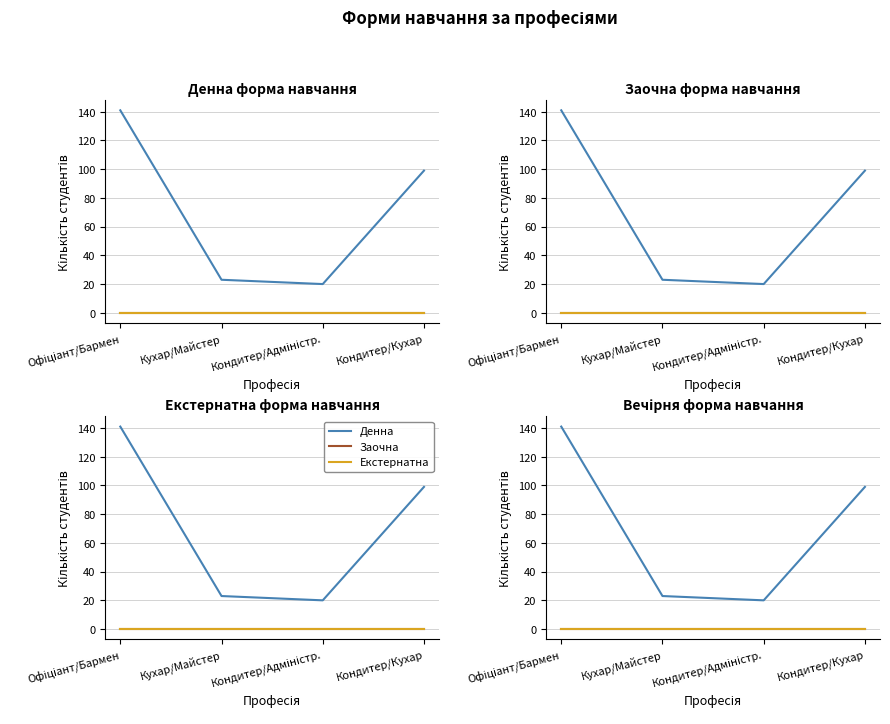

True or false: Екстернатна and Заочна cross at least once.

False